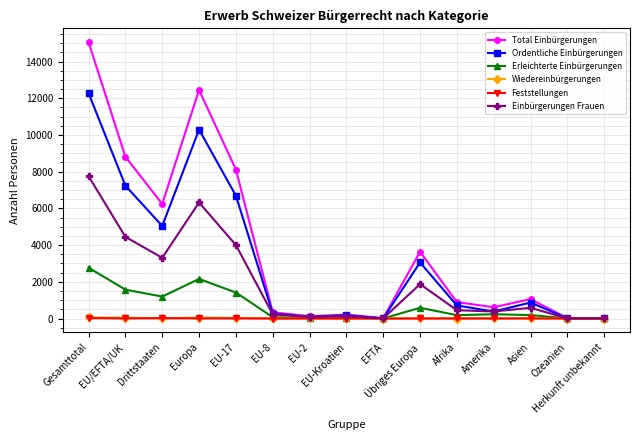

Which series changed the most between Übriges Europa and Asien?

Total Einbürgerungen